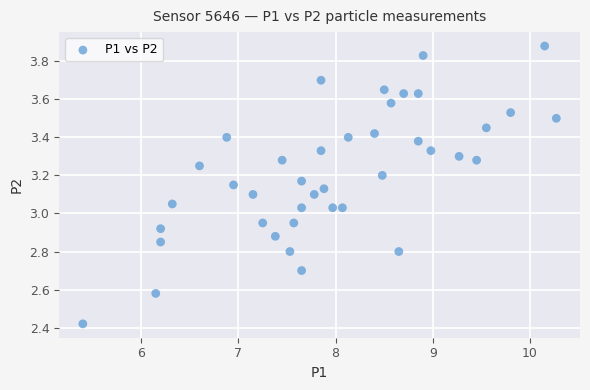

What is the range of X values (max minus min)?

4.9